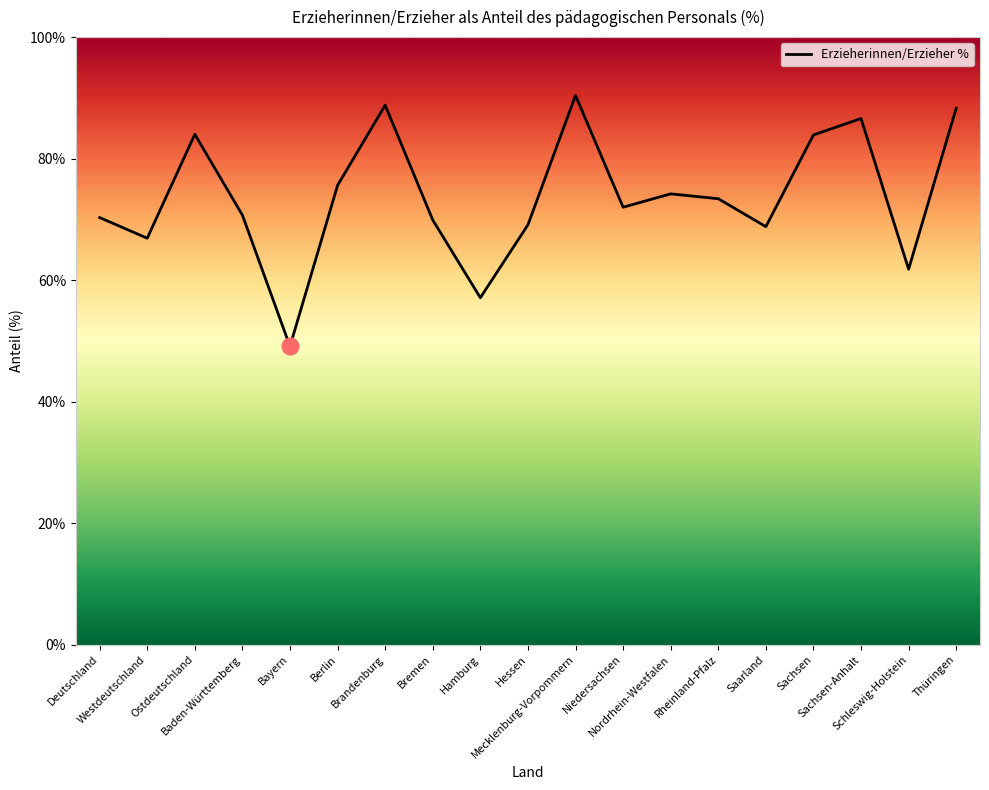

How many points are higher than both their immediate neighbors (excluding endpoints)?

5